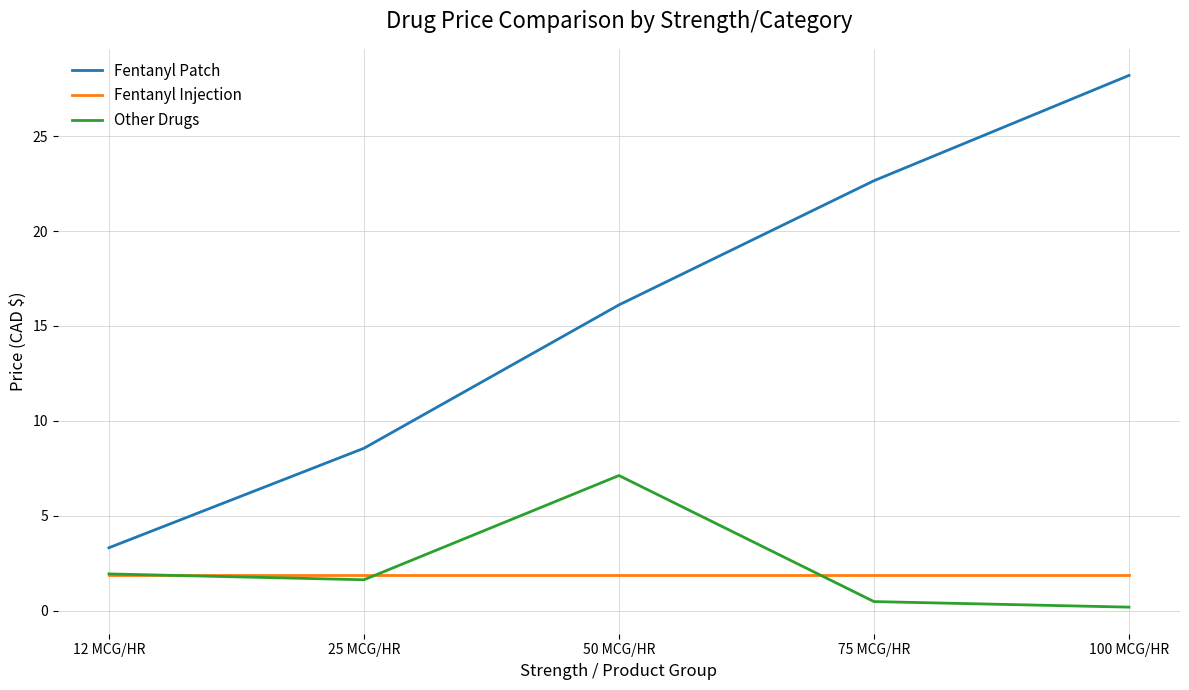

True or false: Fentanyl Patch and Fentanyl Injection intersect in this chart.

False